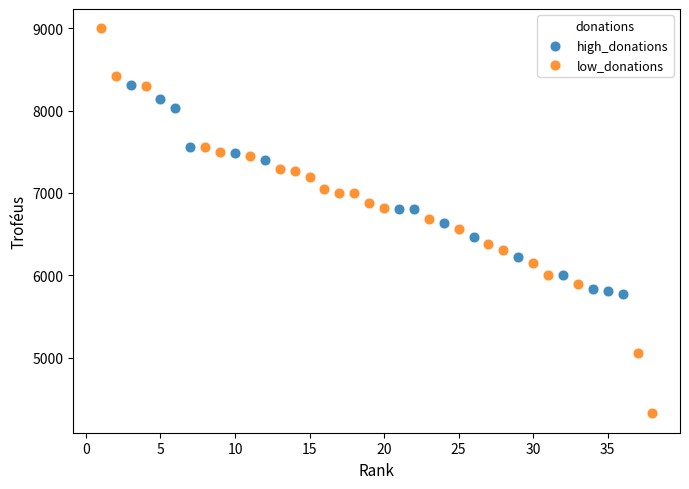

Which series reaches the minimum Y coordinate?

low_donations